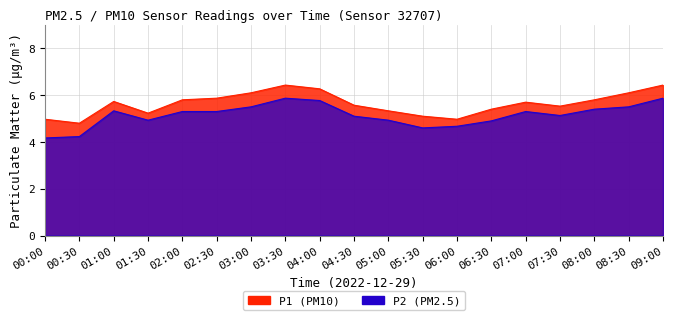

What is the label of the 15th point from the left?

07:00